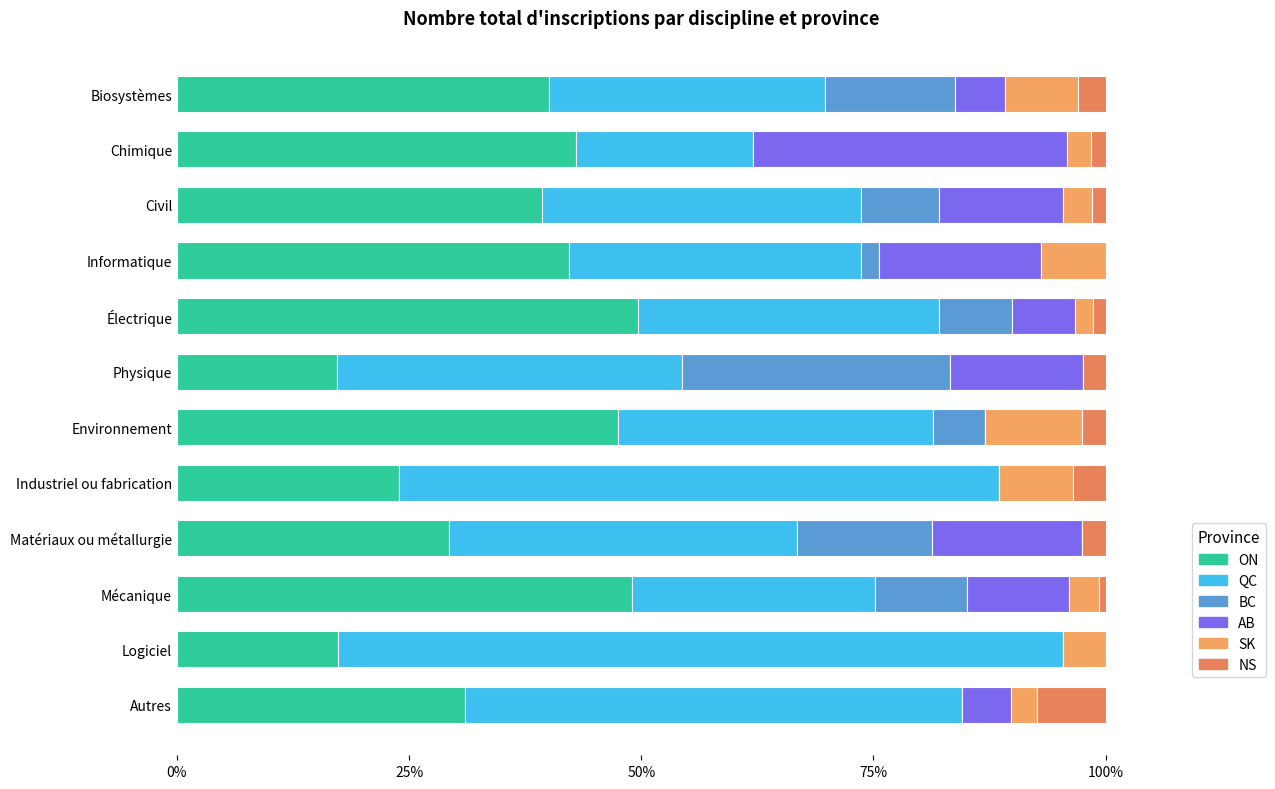

Count the number of categories in the chart.

12